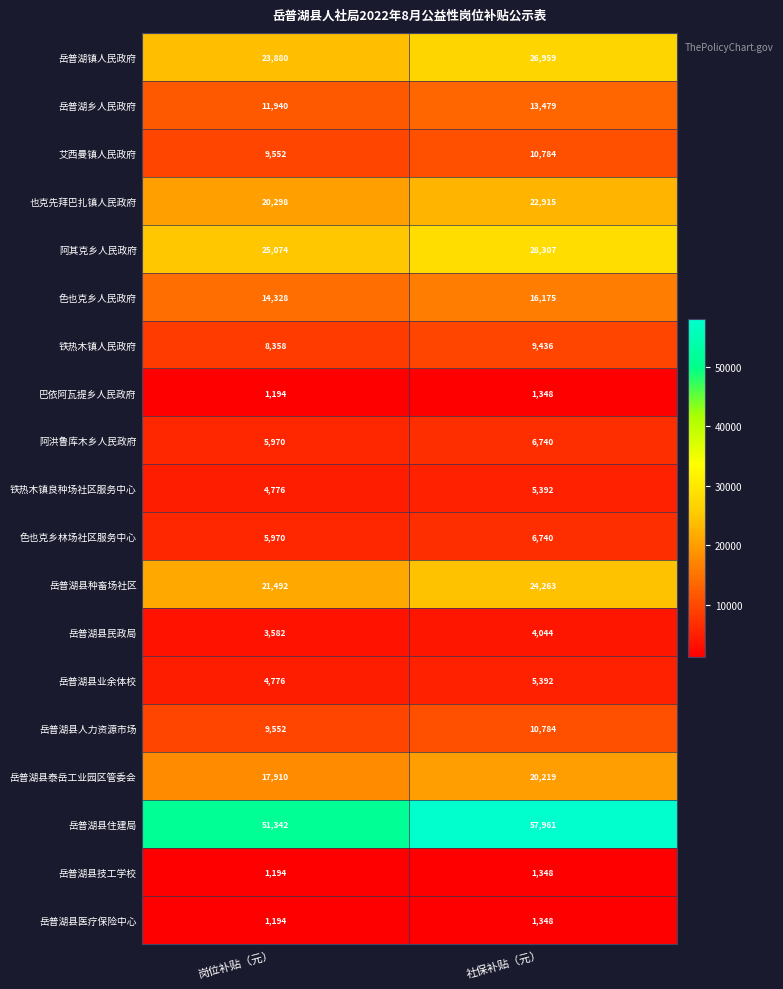

What is the difference between the highest and lowest values at 社保补贴（元）?

56613